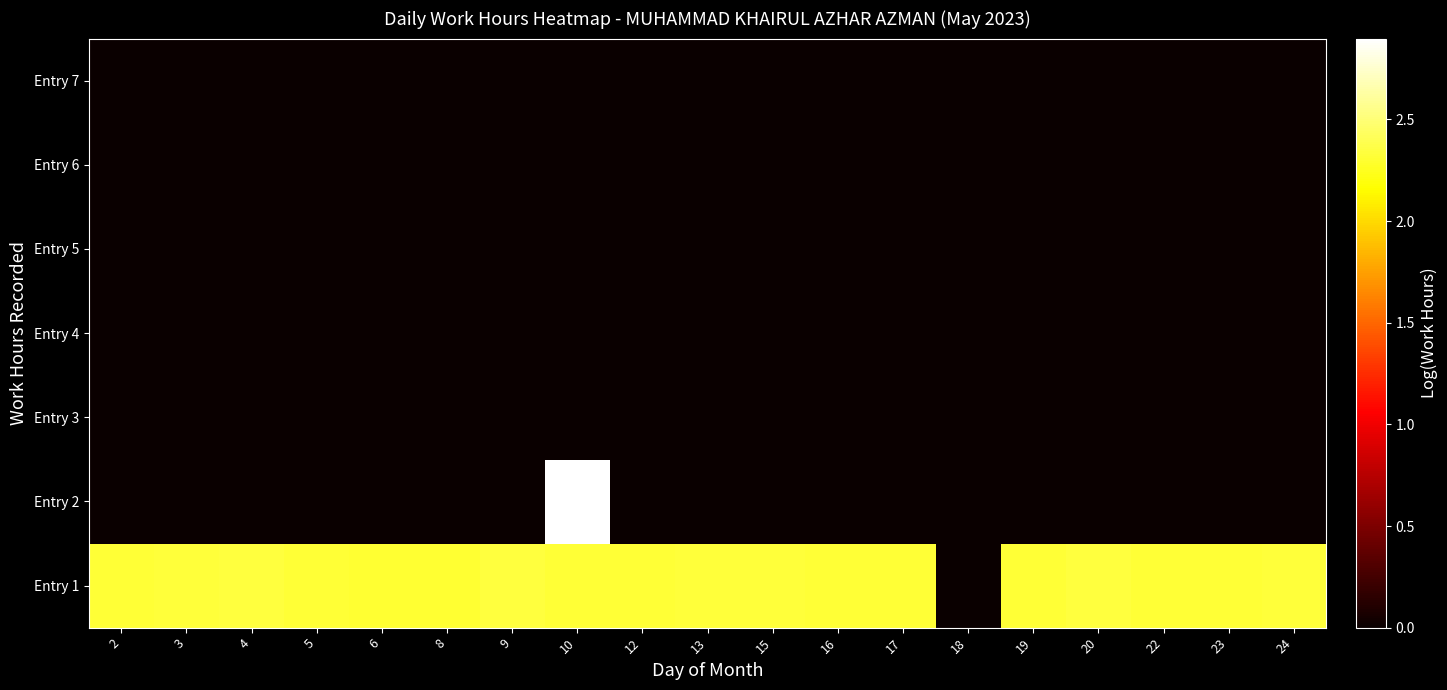

At how many categories does at least one series exceed 2?

18